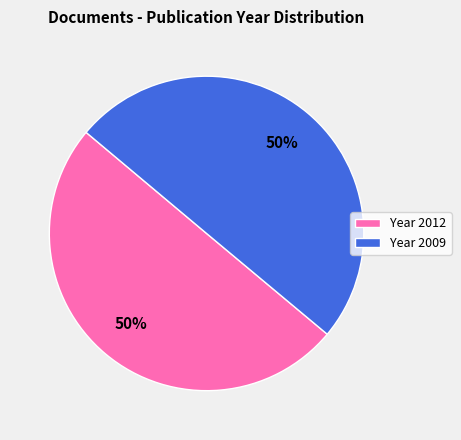

How many segments does this pie chart have?

2